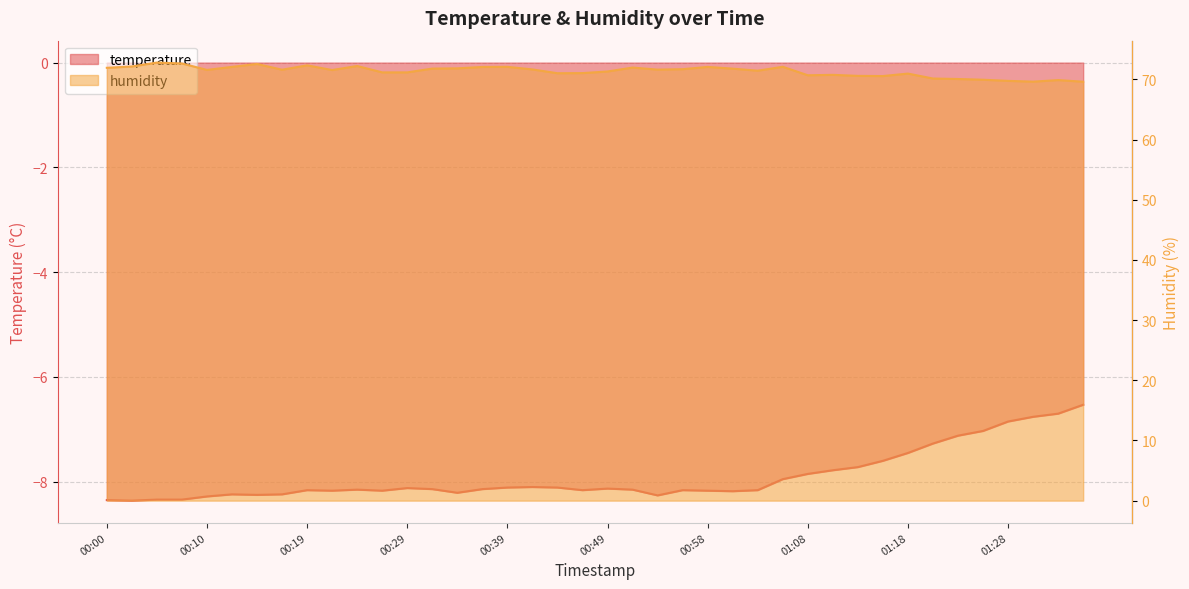

At which label does temperature first exceed -8?

01:06